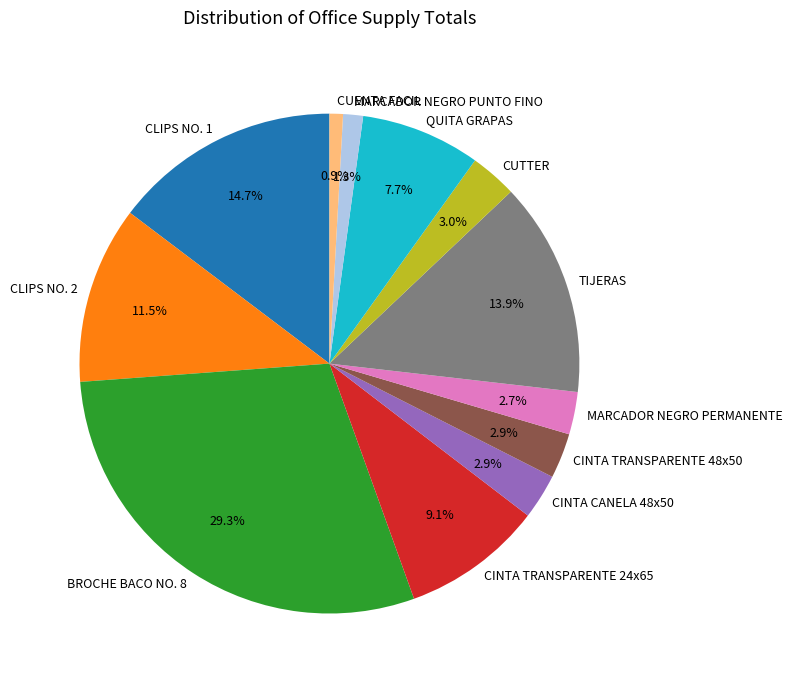

To the nearest percent, what is the combined percentage of BROCHE BACO NO. 8 and CUENTA FACIL?

30%